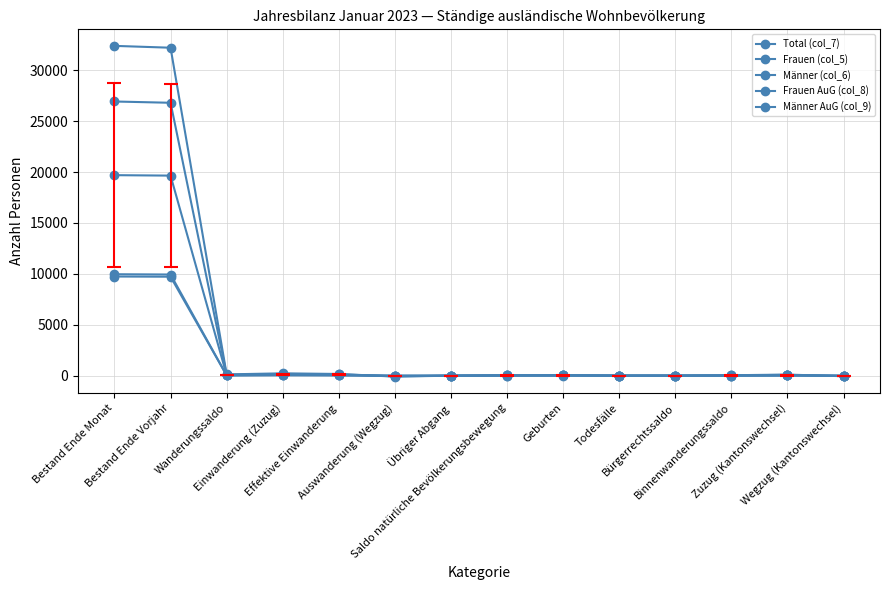

Reading right to left, what are all the values shown in this chart?

Total (col_7): -23	21	-2	-10	-6	18	12	-18	-27	56	82	43	19654	19698
Frauen (col_5): -48	71	23	-6	-7	29	22	-6	-71	123	160	88	26812	26938
Männer (col_6): -62	97	35	-6	-10	45	35	-9	-98	159	221	118	32223	32405
Frauen AuG (col_8): -12	11	-1	-5	-2	11	9	-4	-16	35	40	21	9935	9961
Männer AuG (col_9): -11	10	-1	-5	-4	7	3	-14	-11	21	42	22	9719	9737